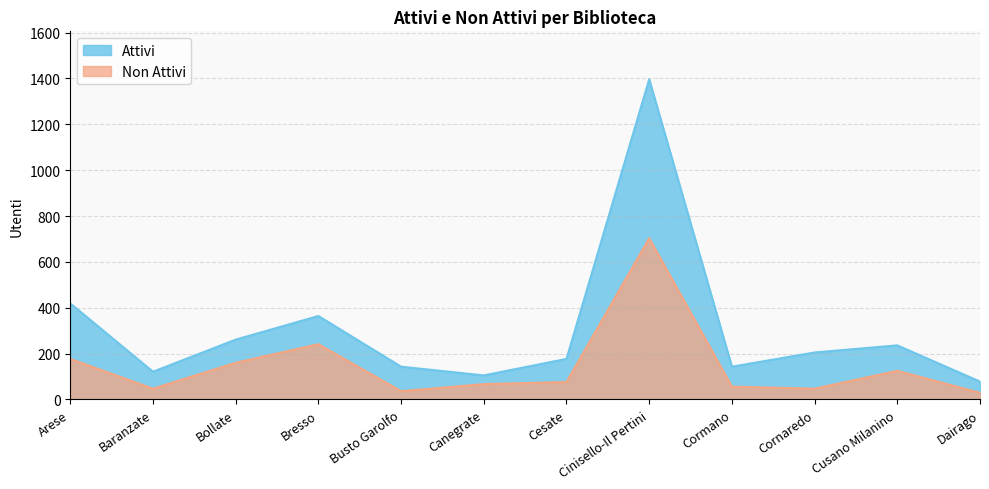

Rank the series by their average value, from highest to lowest.

Attivi, Non Attivi